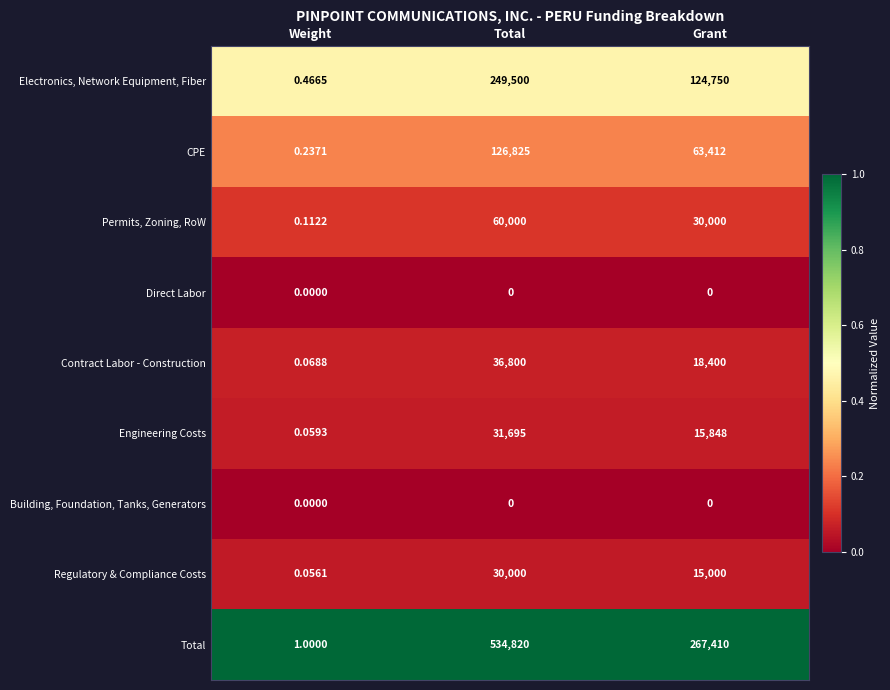

Which category has the highest value in the Contract Labor - Construction series?

Total